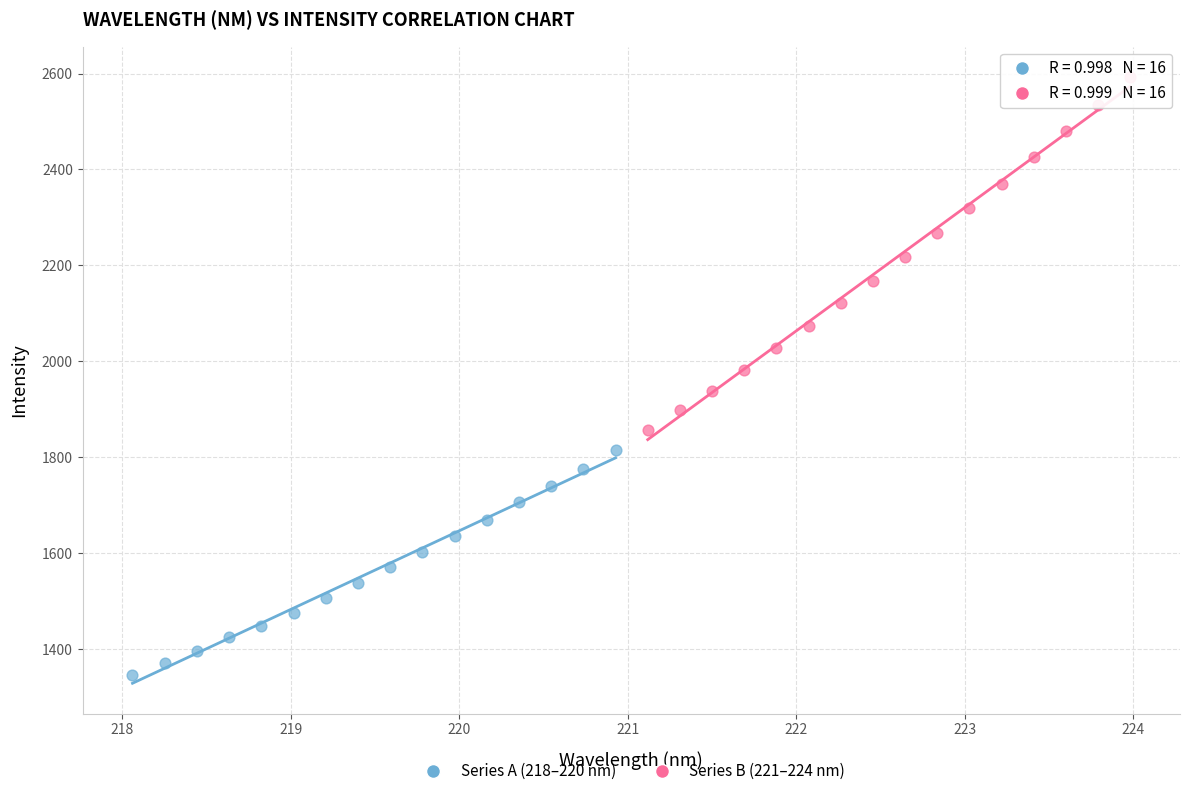

Which series has the widest spread of Y values?

Series B (221–224 nm)